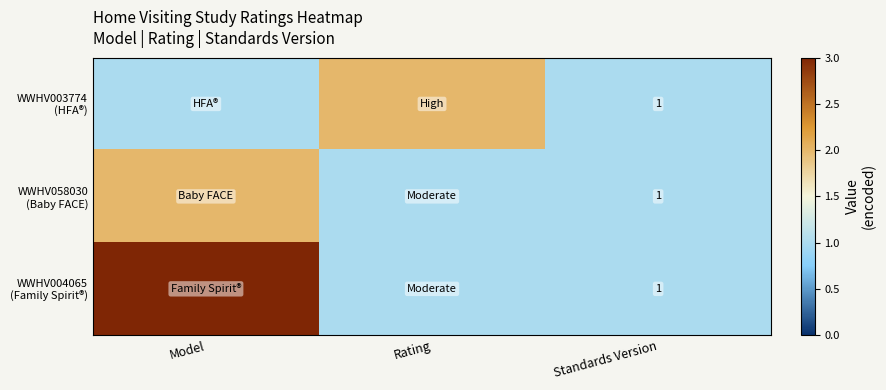

The value of WWHV058030 (Baby FACE) at Standards Version is 2. True or false?

False